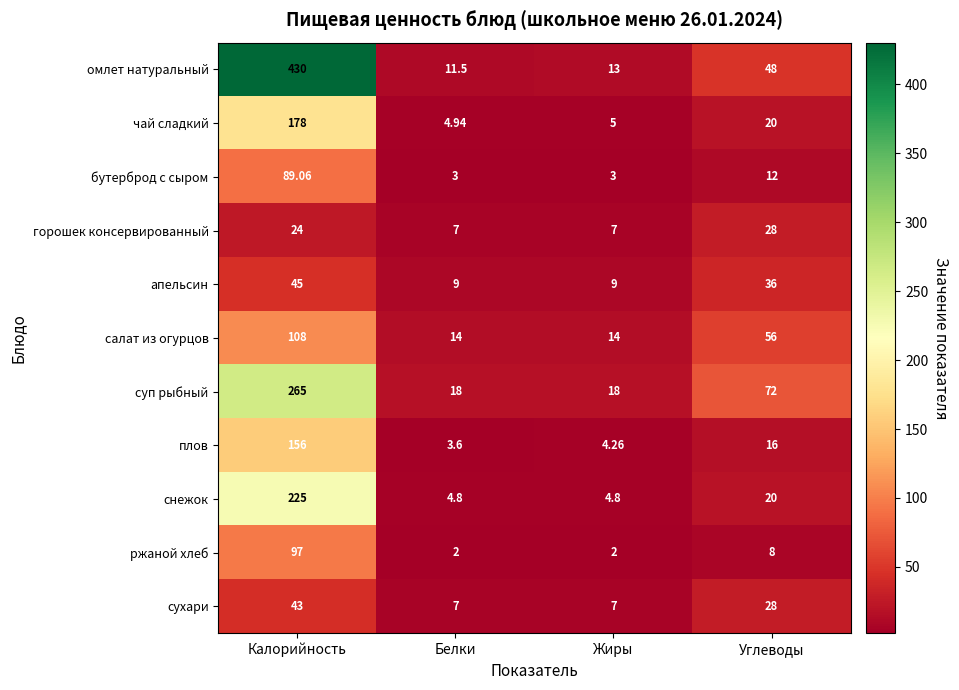

At how many categories does at least one series exceed 75?

1